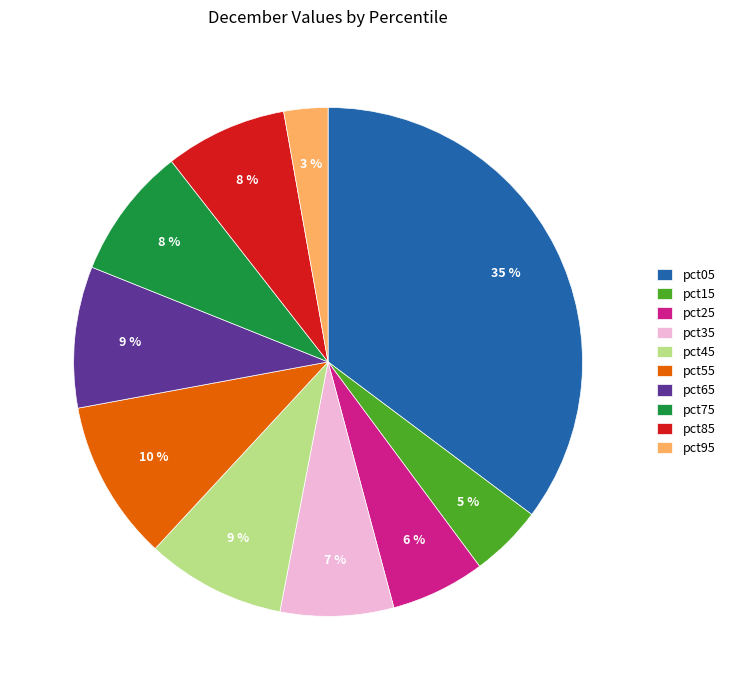

The pct95 slice represents 3% of the pie. True or false?

True